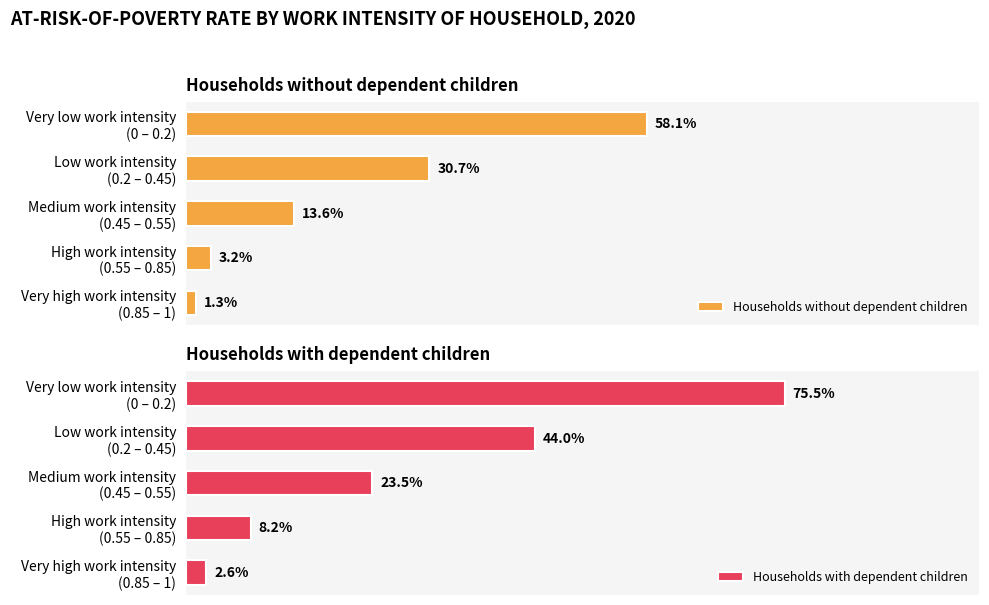

What are all the series names shown in the legend?

Households without dependent children, Households with dependent children